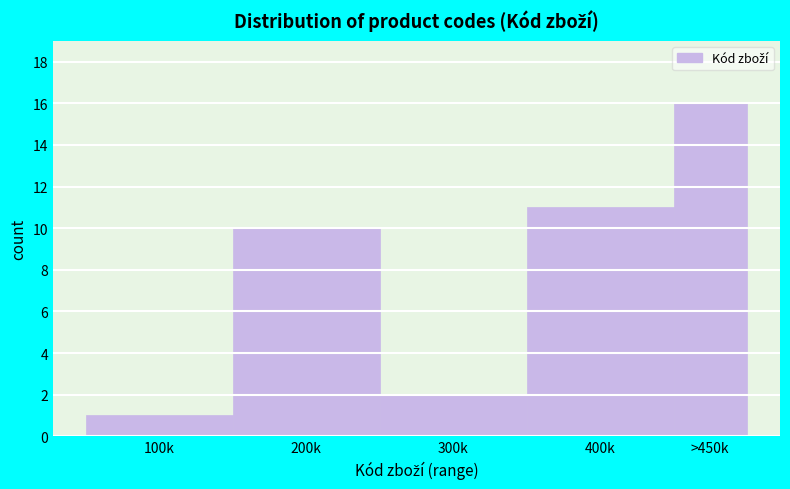

Reading left to right, list all the values displayed in this chart.

100k=1	200k=10	300k=2	400k=11	>450k=16